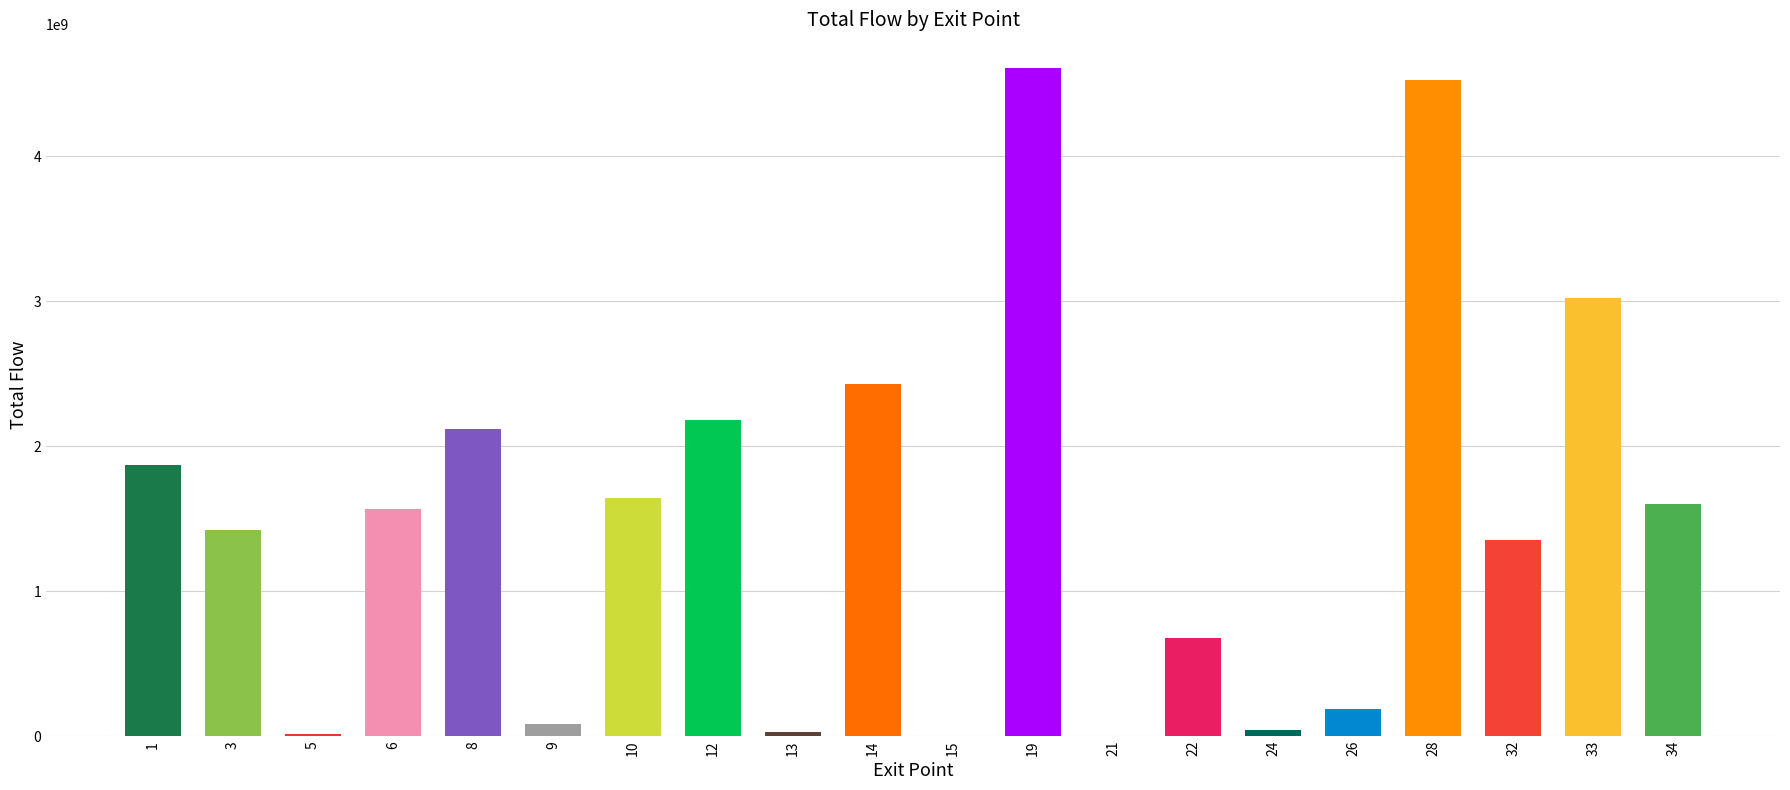

Are the bars horizontal?

No